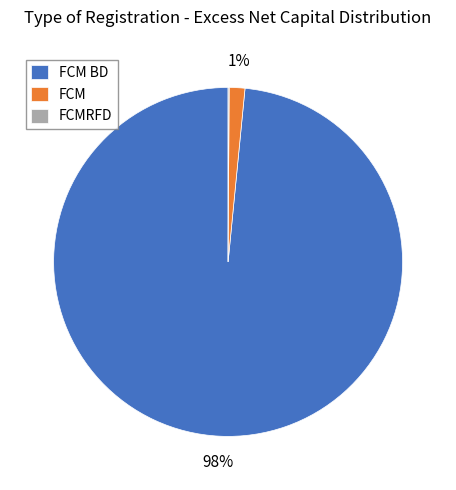

The FCM BD slice represents 86% of the pie. True or false?

False